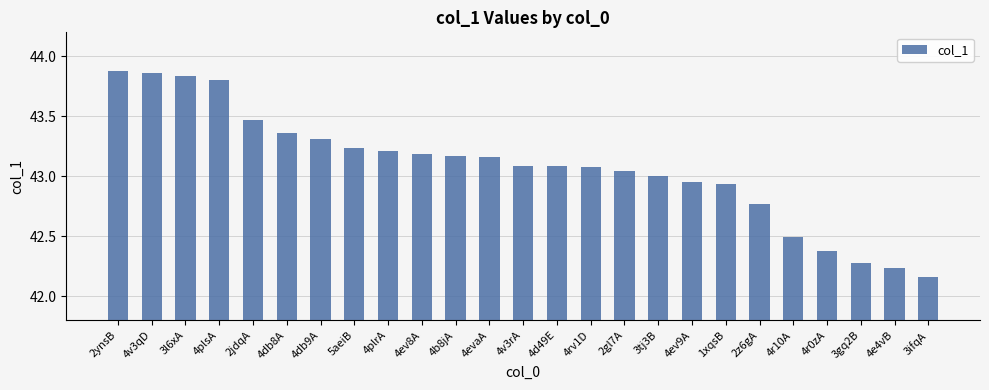

What is the difference between the maximum and minimum values?

1.7